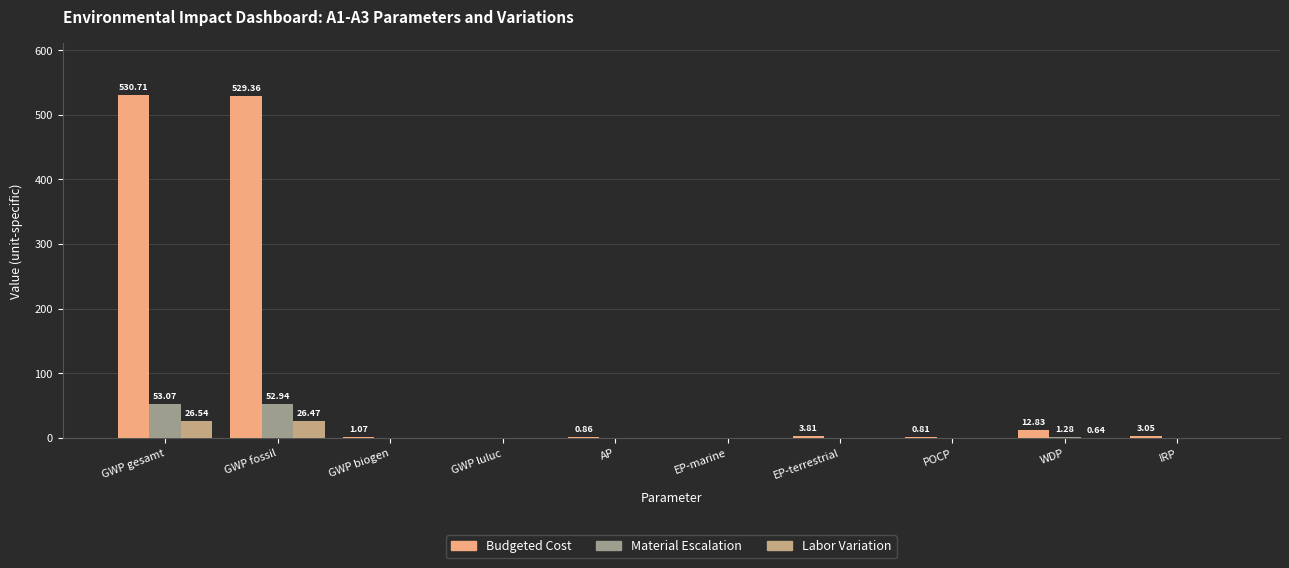

Between GWP fossil and GWP luluc, which series saw the biggest shift?

Budgeted Cost